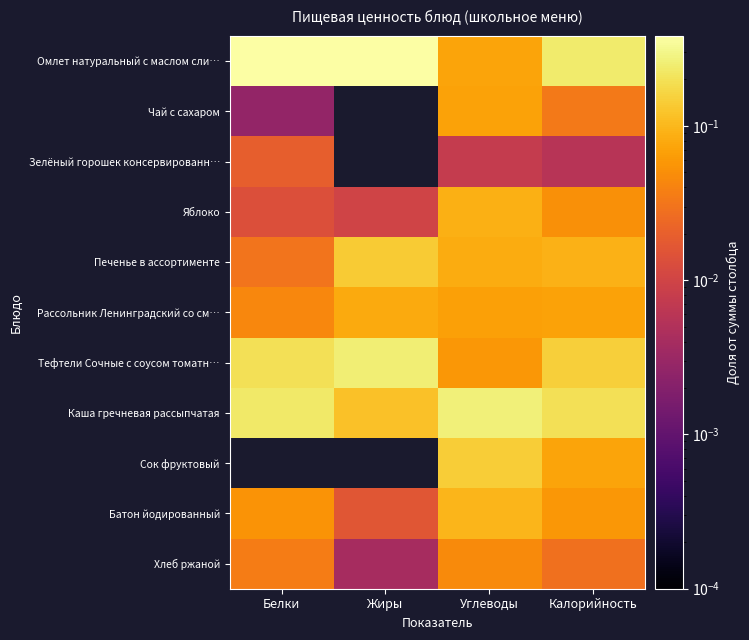

Reading left to right, list all the values displayed in this chart.

Омлет натуральный с маслом сли…: Белки=0.4	Жиры=0.4	Углеводы=0.1	Калорийность=0.2
Чай с сахаром: Белки=0.0	Жиры=0.0	Углеводы=0.1	Калорийность=0.0
Зелёный горошек консервированн…: Белки=0.0	Жиры=0.0	Углеводы=0.0	Калорийность=0.0
Яблоко: Белки=0.0	Жиры=0.0	Углеводы=0.1	Калорийность=0.1
Печенье в ассортименте: Белки=0.0	Жиры=0.1	Углеводы=0.1	Калорийность=0.1
Рассольник Ленинградский со см…: Белки=0.0	Жиры=0.1	Углеводы=0.1	Калорийность=0.1
Тефтели Сочные с соусом томатн…: Белки=0.2	Жиры=0.3	Углеводы=0.1	Калорийность=0.1
Каша гречневая рассыпчатая: Белки=0.2	Жиры=0.1	Углеводы=0.3	Калорийность=0.2
Сок фруктовый: Белки=0.0	Жиры=0.0	Углеводы=0.1	Калорийность=0.1
Батон йодированный: Белки=0.1	Жиры=0.0	Углеводы=0.1	Калорийность=0.1
Хлеб ржаной: Белки=0.0	Жиры=0.0	Углеводы=0.0	Калорийность=0.0